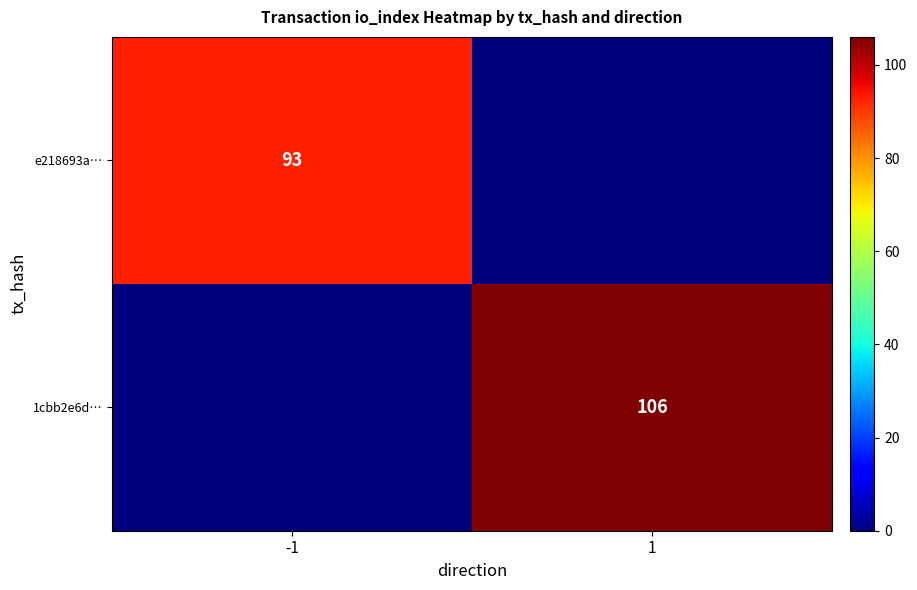

The 1cbb2e6d… series shows 149 at 1. True or false?

False